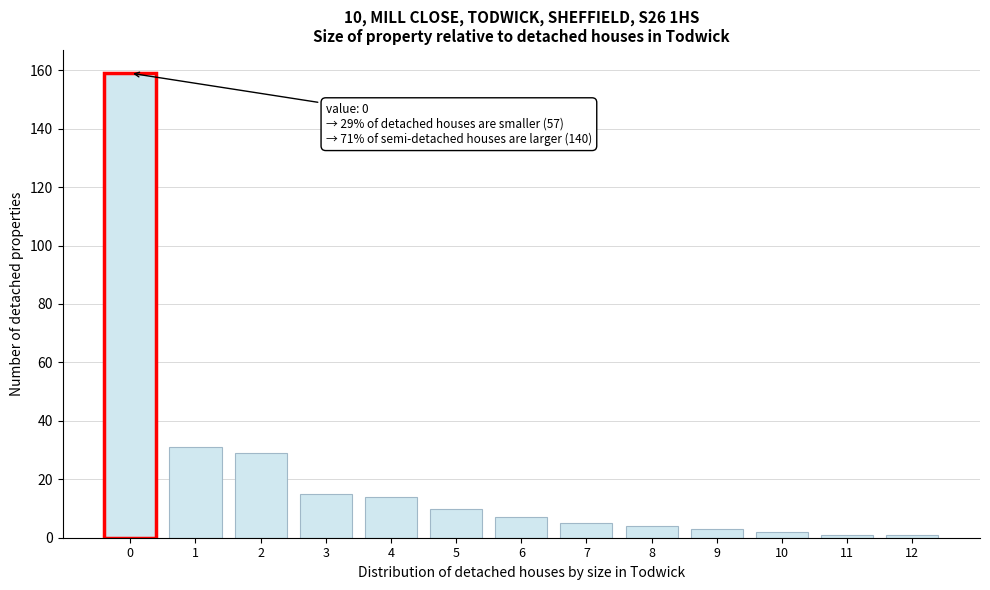

Reading right to left, list all the values displayed in this chart.

12=1	11=1	10=2	9=3	8=4	7=5	6=7	5=10	4=14	3=15	2=29	1=31	0=159